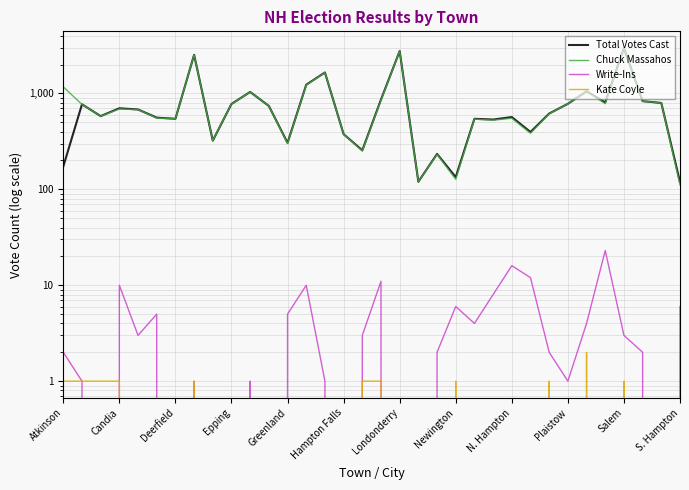

Which series changed the most between Epping and 31?

Chuck Massahos